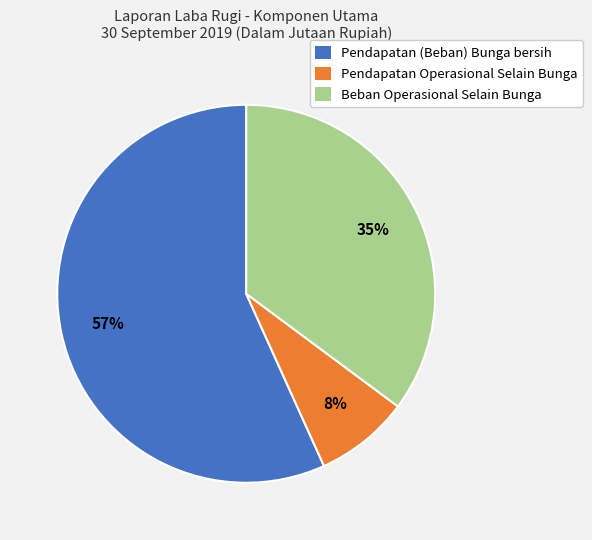

To the nearest percent, what percentage of the pie is Pendapatan (Beban) Bunga bersih?

57%